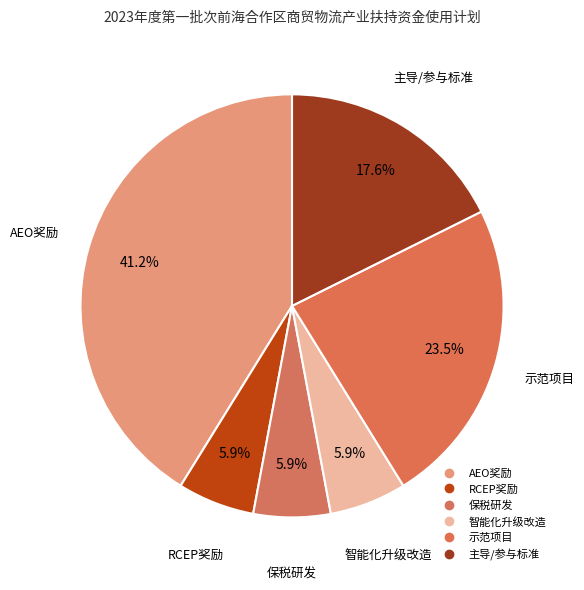

Combined, do 示范项目 and RCEP奖励 account for over 50%?

No